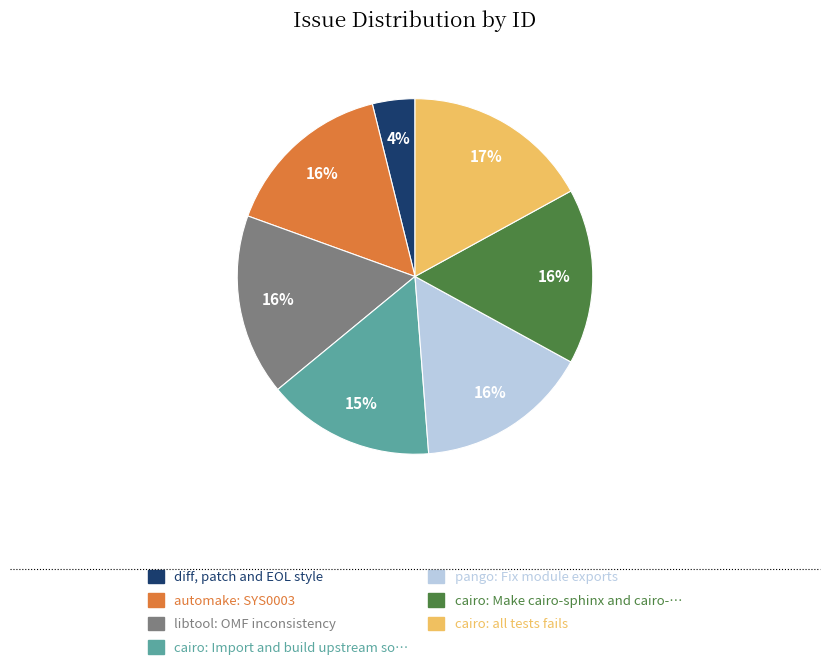

How many segments does this pie chart have?

7